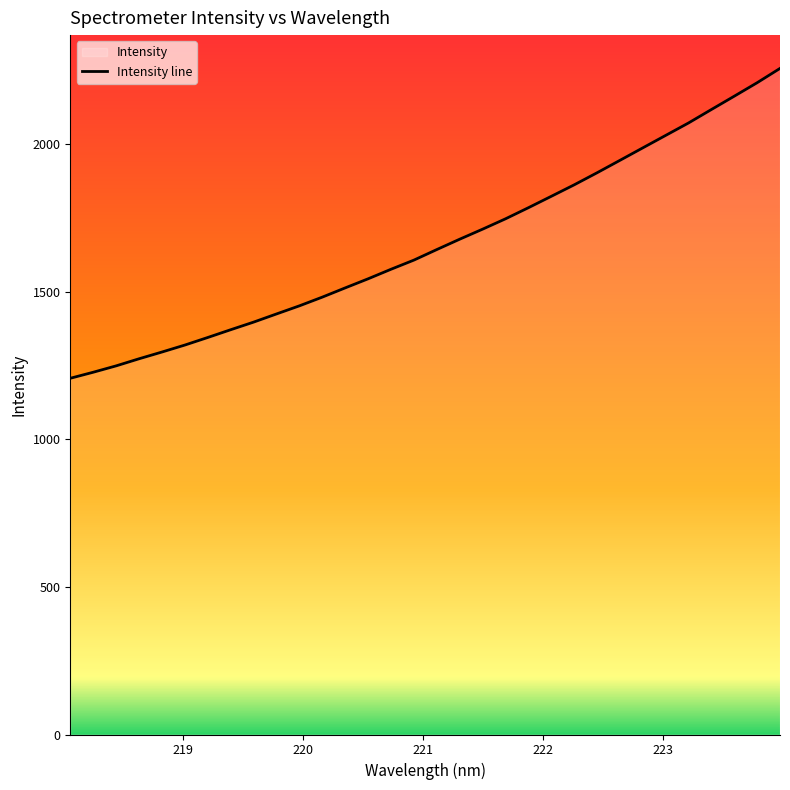

What is the maximum value shown in the chart?

2256.8